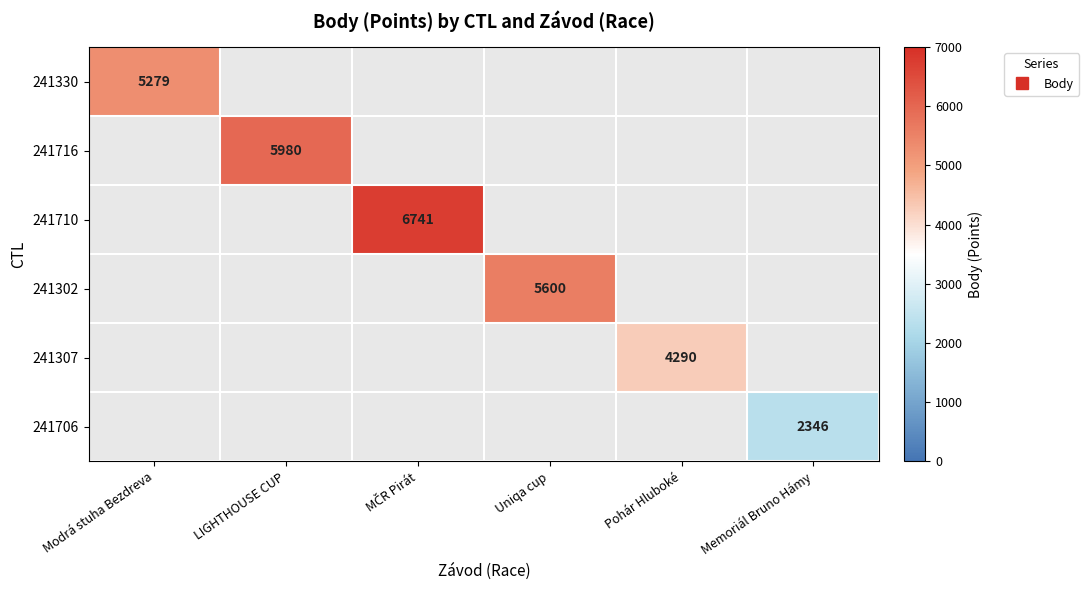

Between Pohár Hluboké and Uniqa cup, which is larger?

Uniqa cup